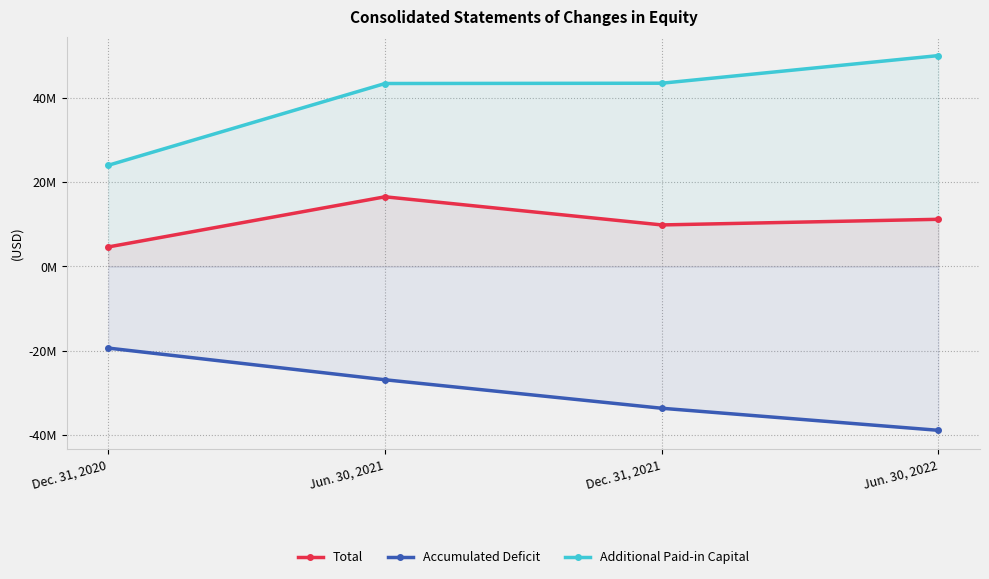

What is the smallest value displayed?

-38976263